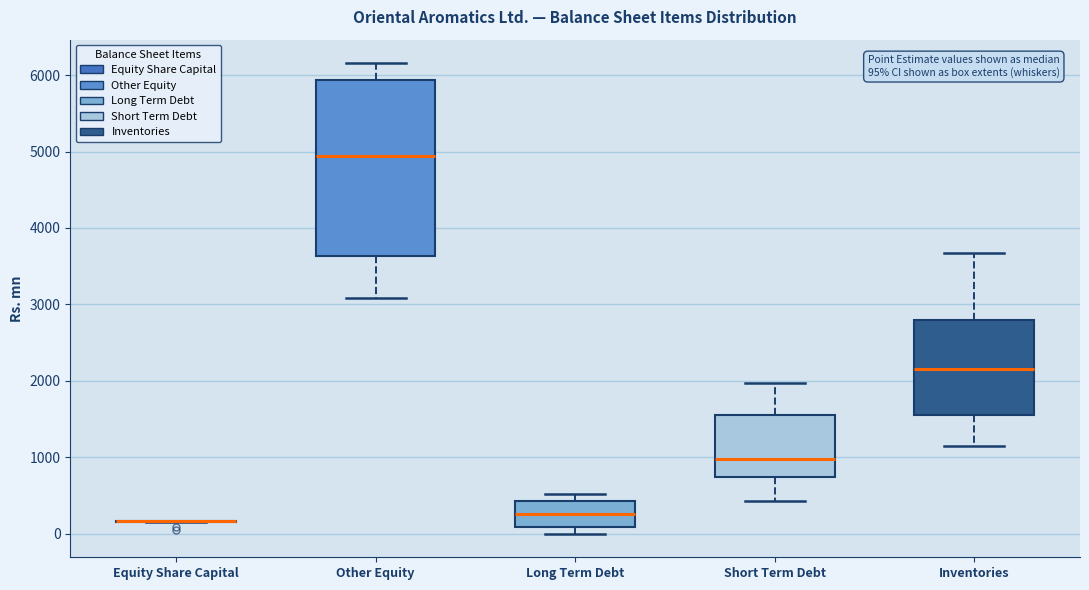

Comparing the boxes themselves (not the whiskers), which one is the tallest?

Other Equity